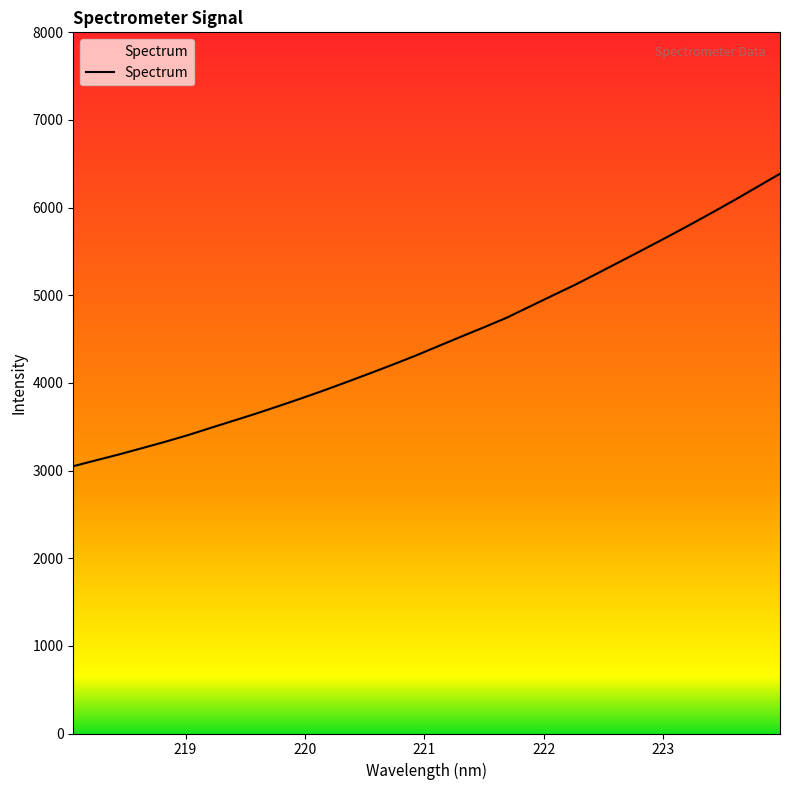

What is the difference between the maximum and minimum values?

3336.7